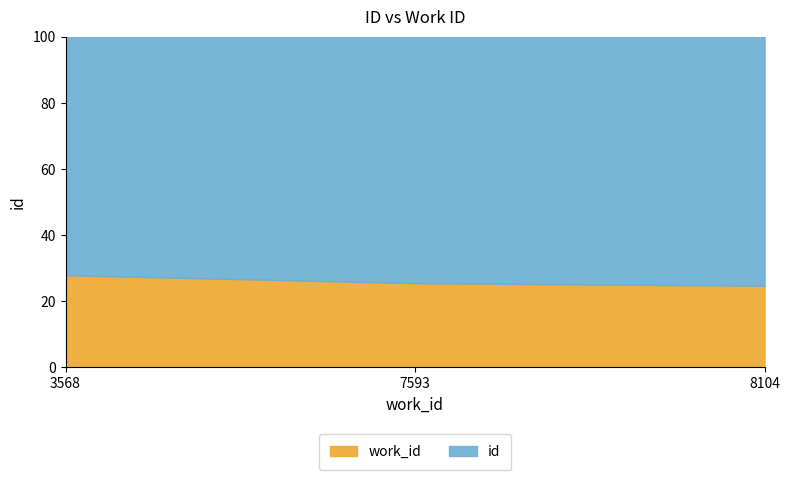

Is it true that work_id equals 4549 at 8104?

False